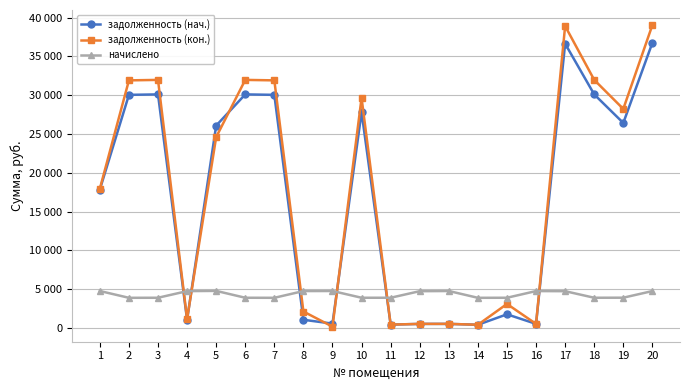

At which label is задолженность (нач.) closest to 18580?

1